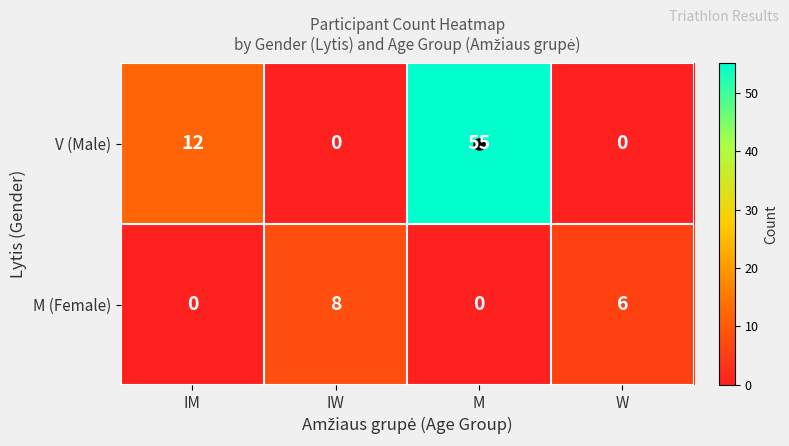

True or false: M (Female) has a value of 5 at IW.

False